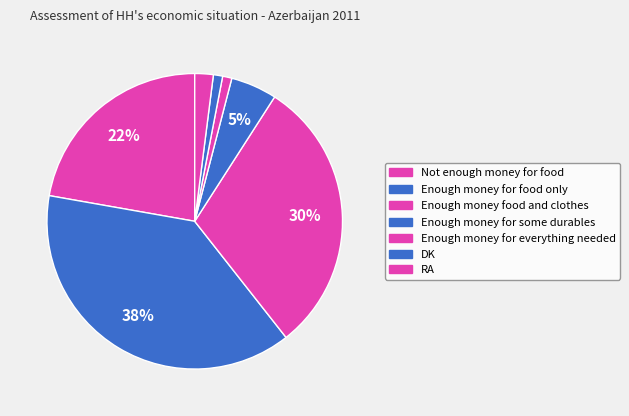

How much of the chart is everything except RA?

98.0%